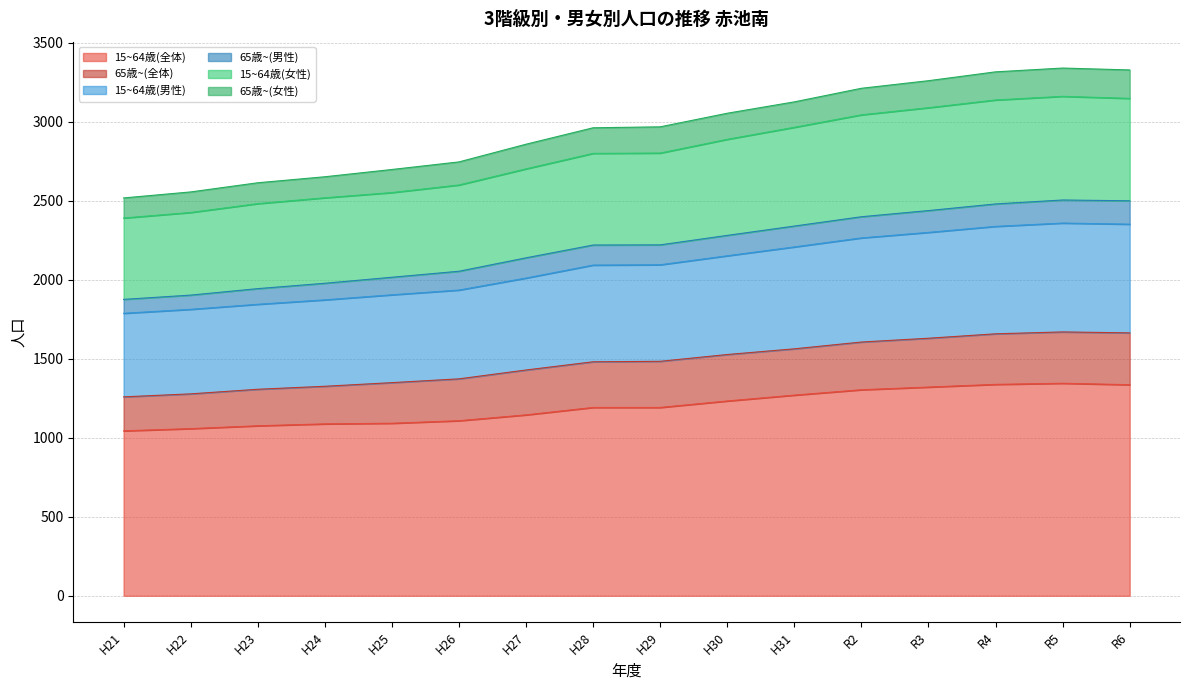

What is the total value across all series at H25?

2698